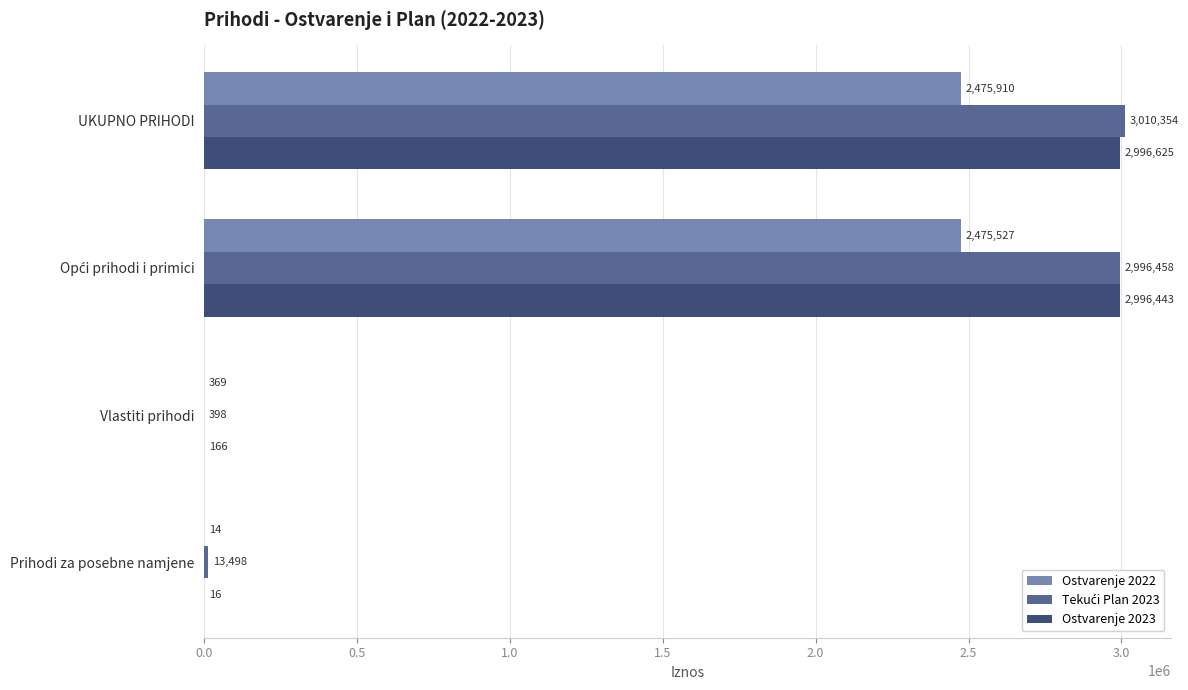

At which category is the sum across all series the highest?

UKUPNO PRIHODI